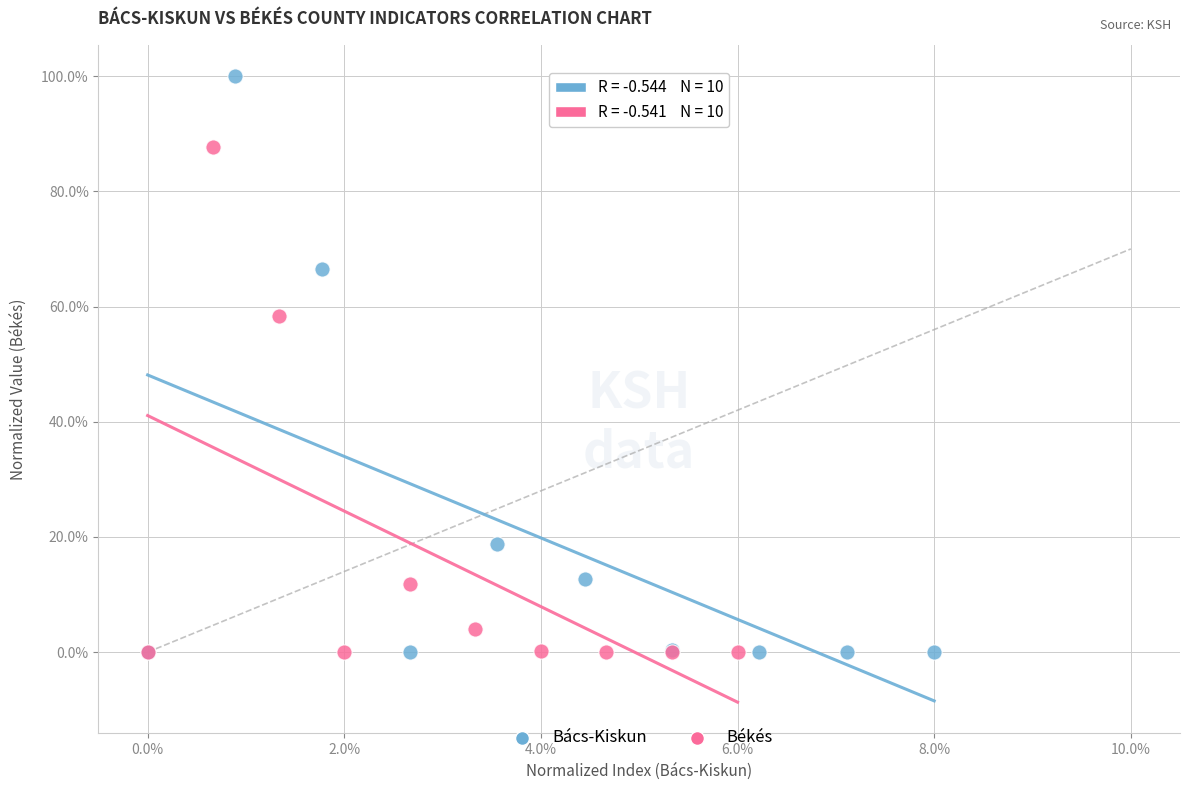

What are all the series names shown in the legend?

Bács-Kiskun, Békés